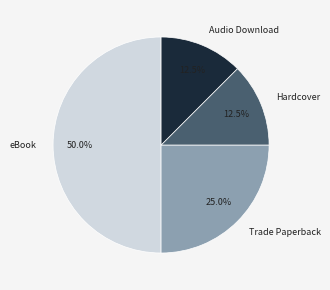

What percentage is the Trade Paperback slice, to the nearest percent?

25%